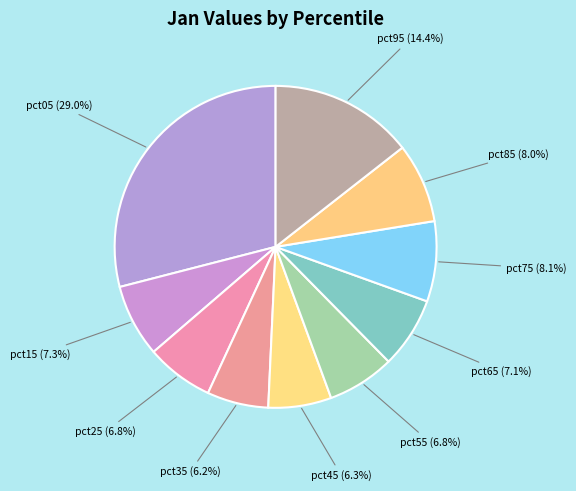

Count the number of slices in the pie.

10